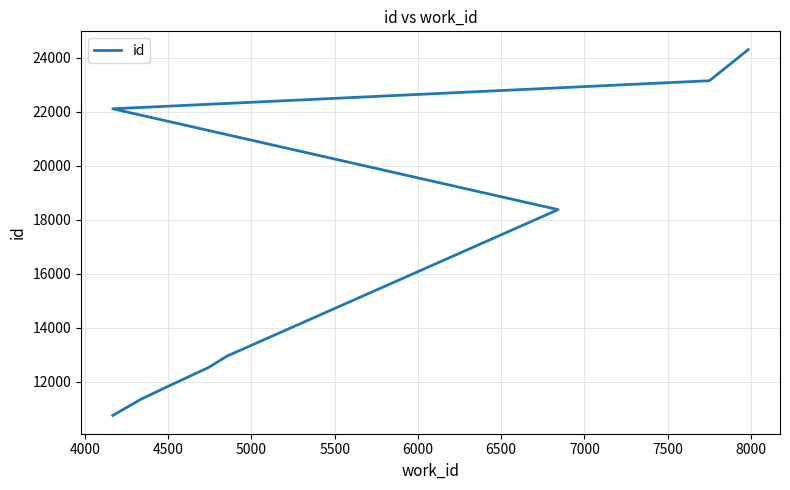

True or false: the data has more than 1 interior local peaks.

False